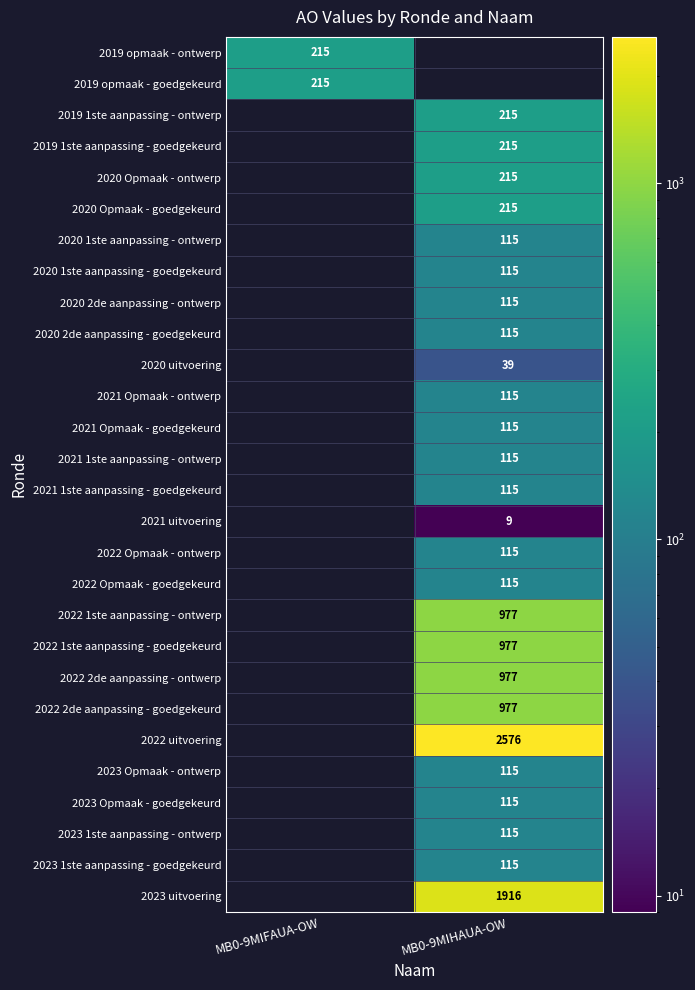

The 2021 1ste aanpassing - ontwerp series shows 115 at MB0-9MIHAUA-OW. True or false?

True